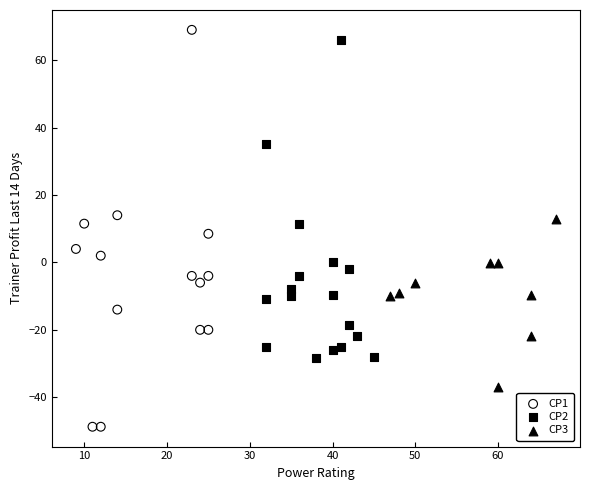

Which series contains the lowest Y value?

CP1